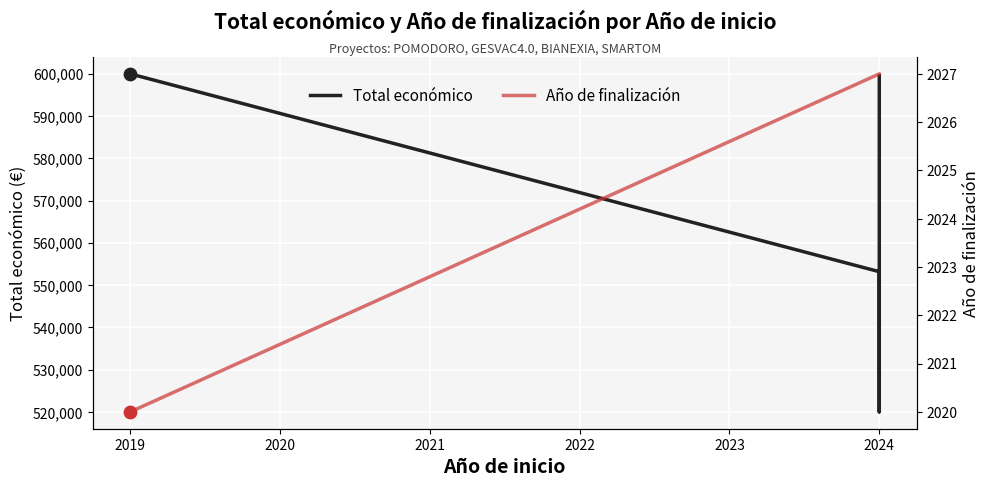

Which series contains the highest Y value?

Total económico